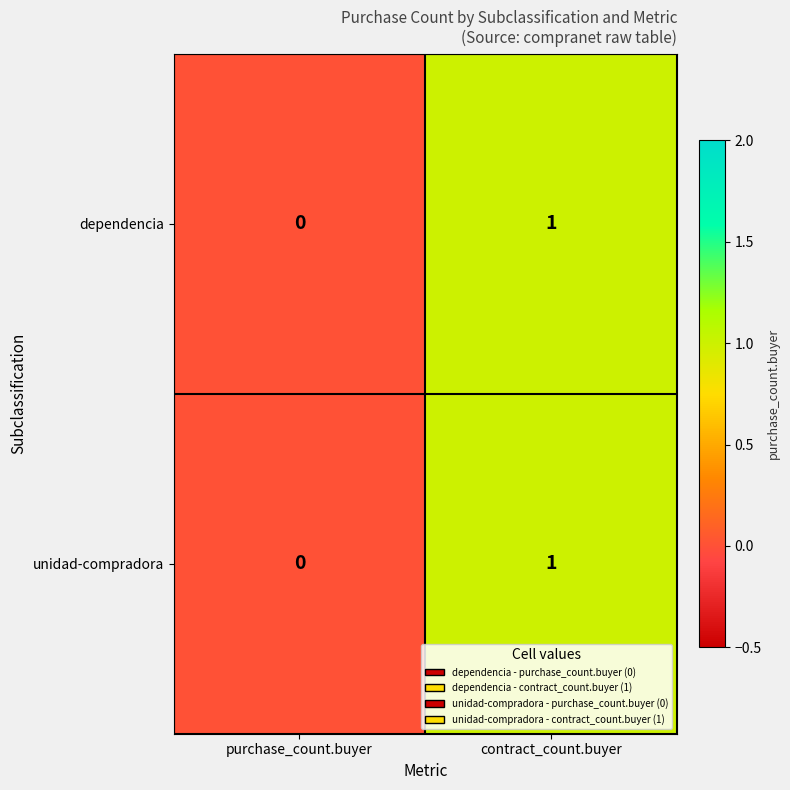

Reading right to left, list all the values displayed in this chart.

dependencia: 1	0
unidad-compradora: 1	0